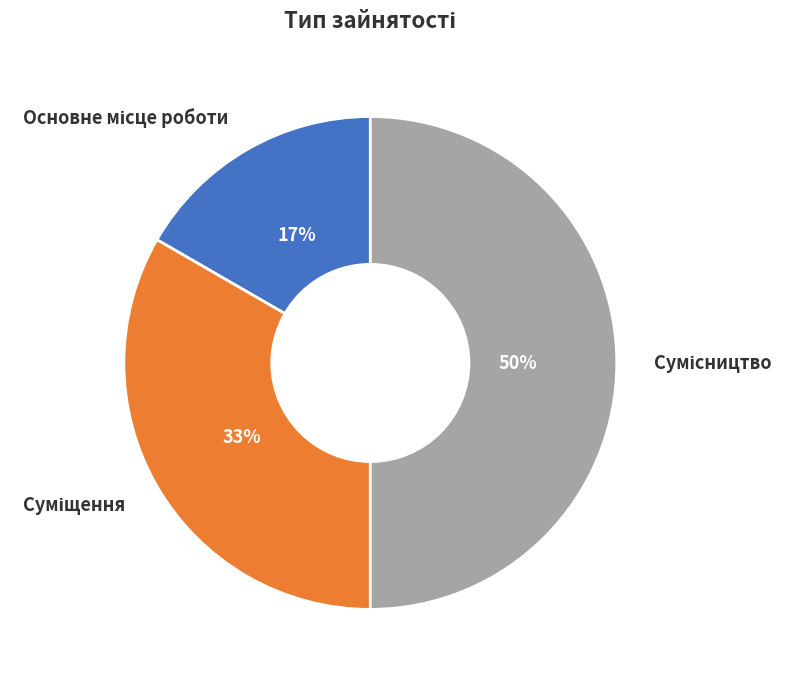

Count the number of slices in the pie.

3